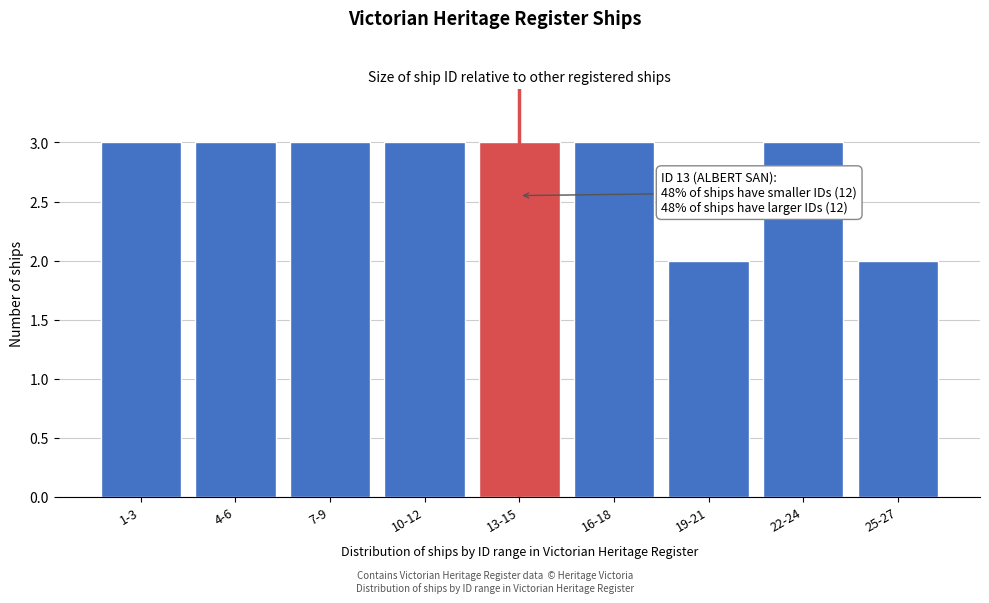

Reading left to right, list all the values displayed in this chart.

3	3	3	3	3	3	2	3	2